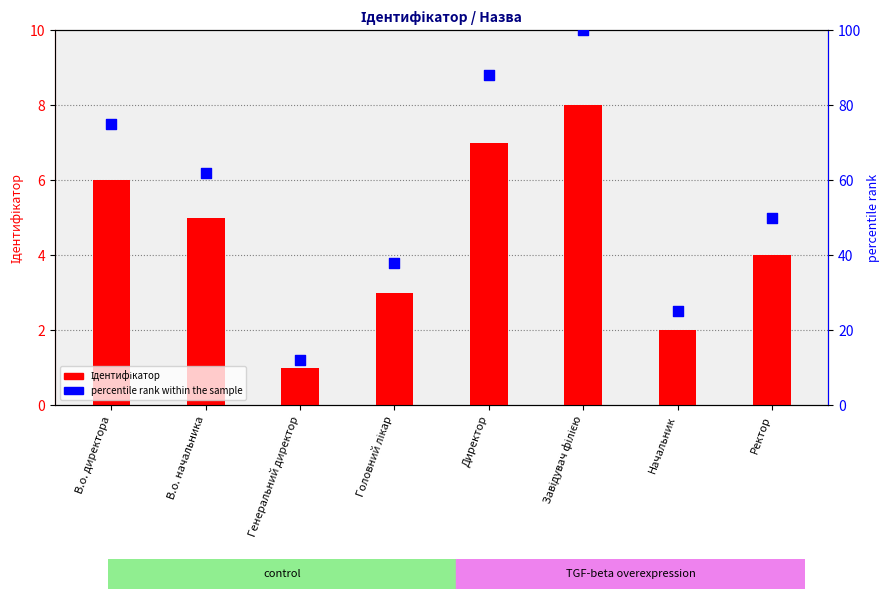

Which series reaches the minimum Y coordinate?

Ідентифікатор